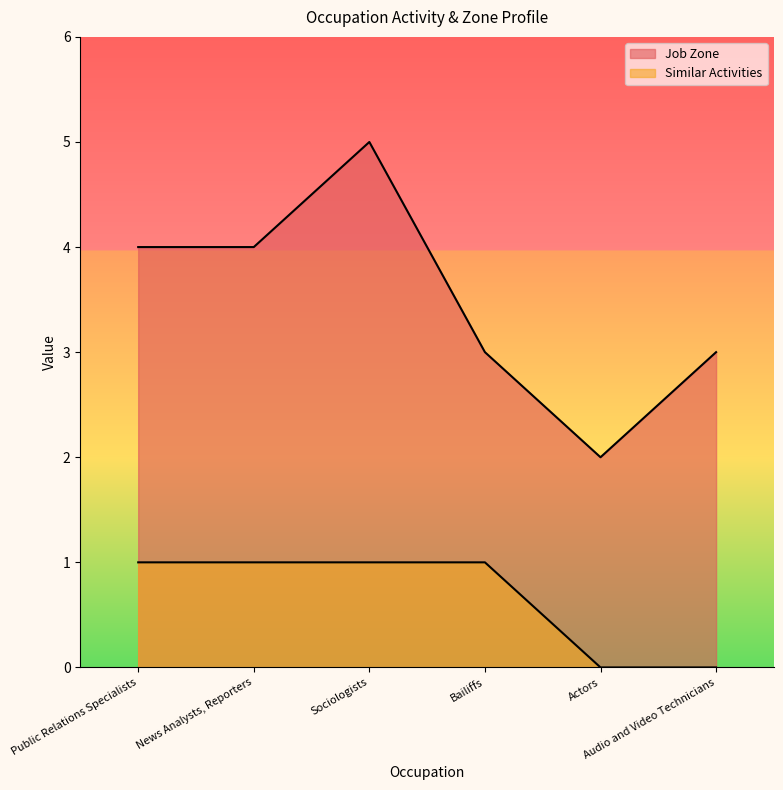

At which category does the chart reach its peak across all series?

Sociologists